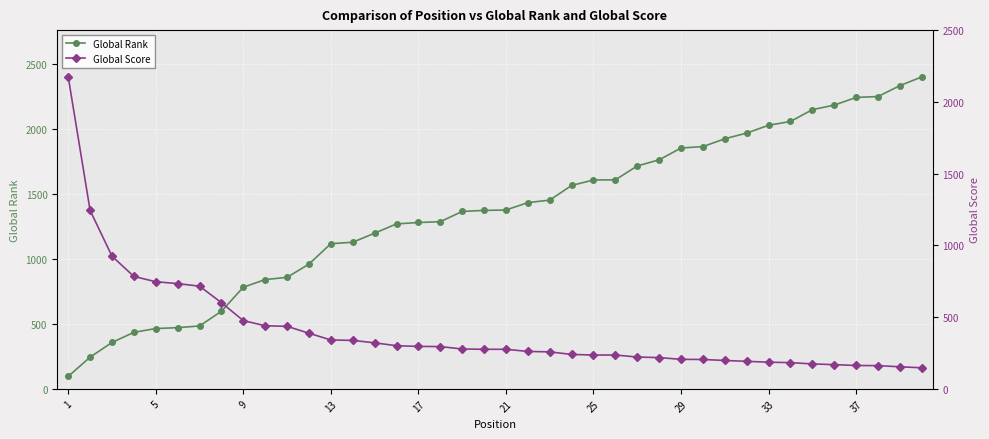

True or false: Global Rank has more than 1 points higher than both neighbors.

False